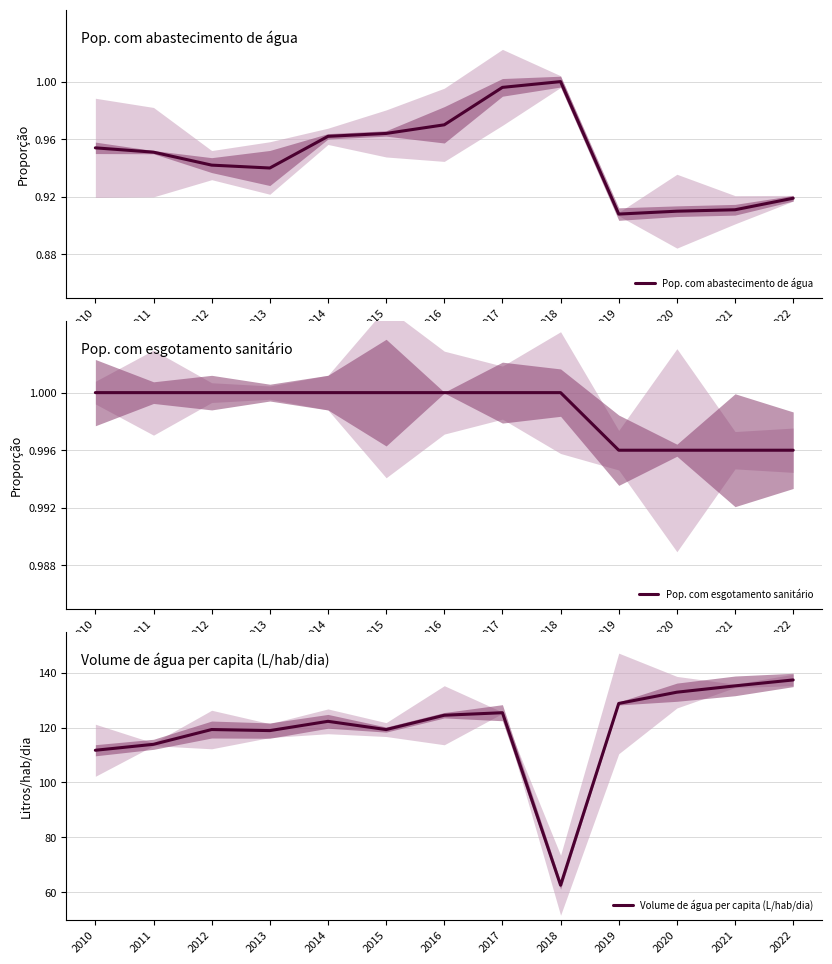

What is the sum of the Pop. com esgotamento sanitário values at 2017 and 2015?

2.0